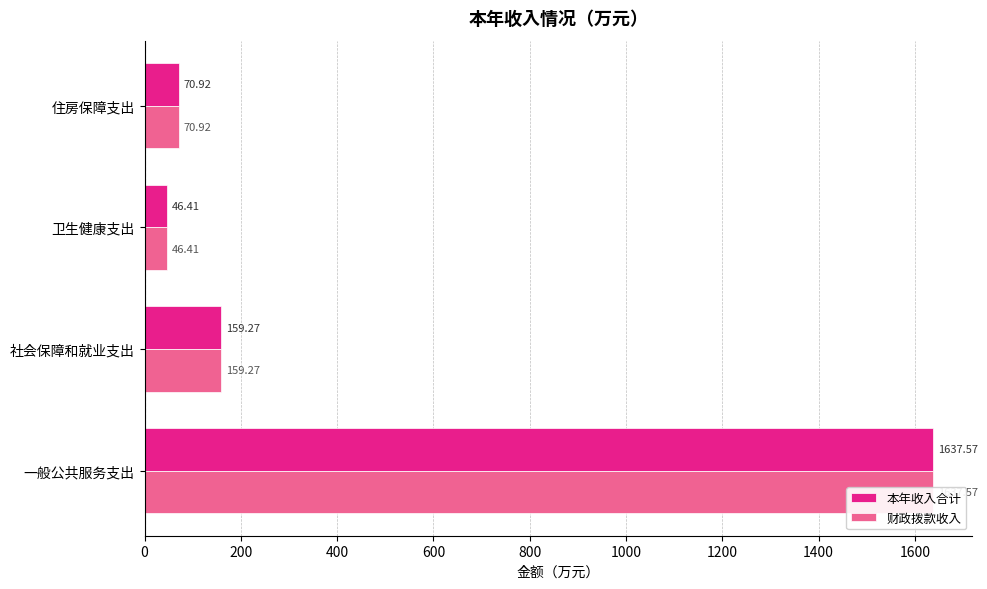

What are all the series names shown in the legend?

本年收入合计, 财政拨款收入